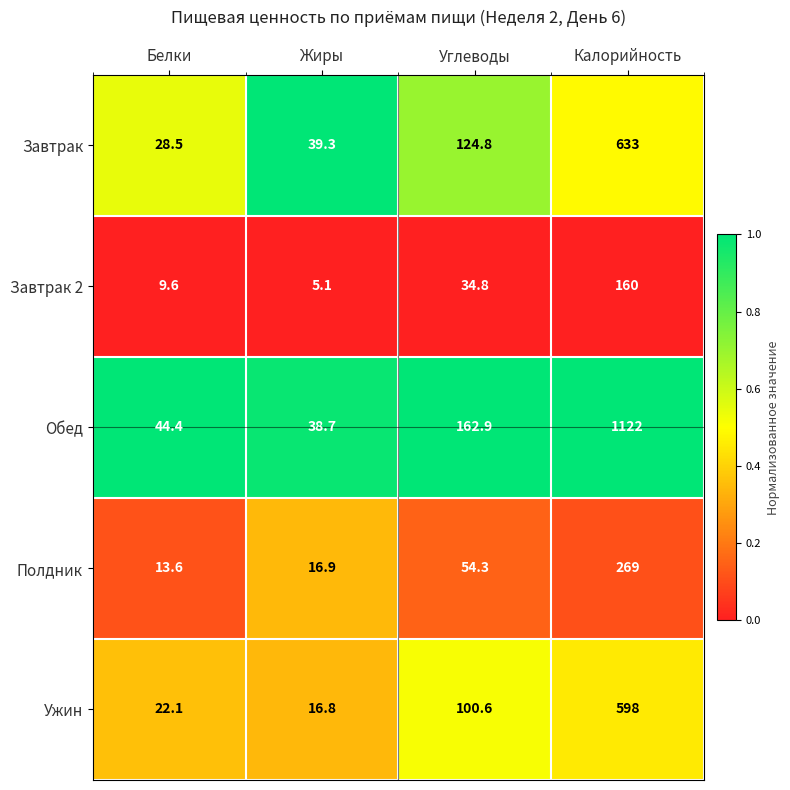

Reading left to right, transcribe all the data shown in this chart.

Завтрак: Белки=28.5	Жиры=39.3	Углеводы=124.8	Калорийность=633.0
Завтрак 2: Белки=9.6	Жиры=5.1	Углеводы=34.8	Калорийность=160.0
Обед: Белки=44.4	Жиры=38.7	Углеводы=162.9	Калорийность=1122.0
Полдник: Белки=13.6	Жиры=16.9	Углеводы=54.3	Калорийность=269.0
Ужин: Белки=22.1	Жиры=16.8	Углеводы=100.6	Калорийность=598.0